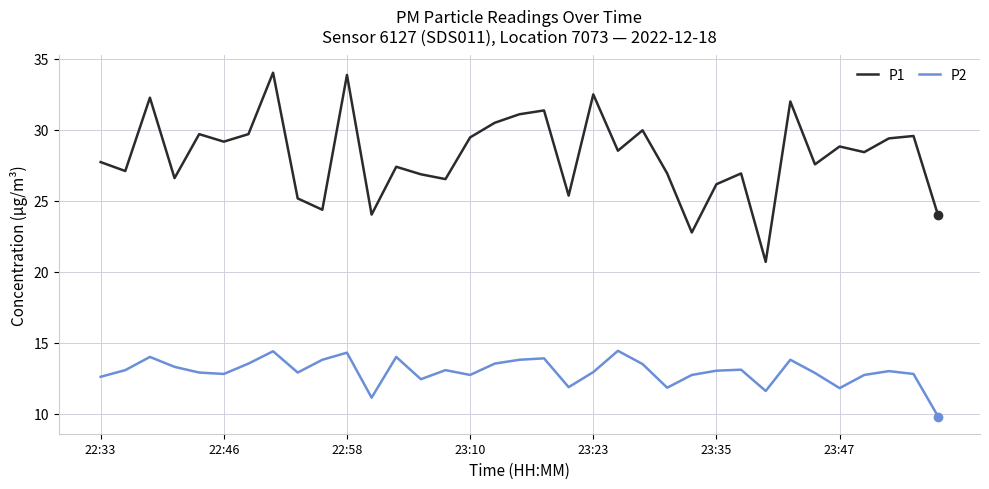

What are all the series names shown in the legend?

P1, P2